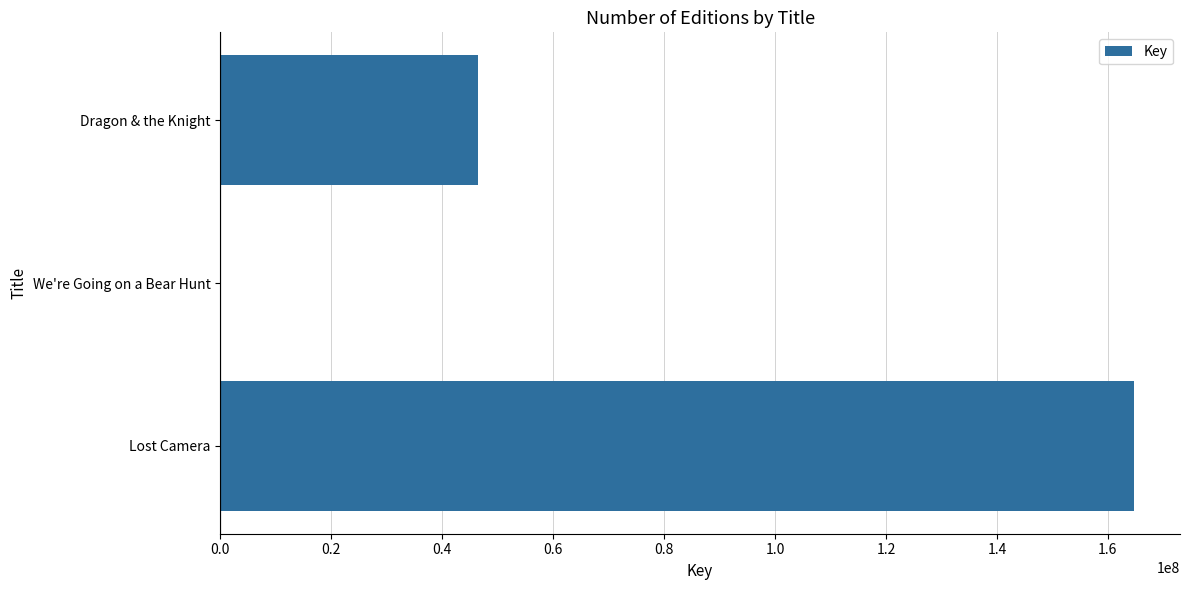

What is the sum of all values?

211154283